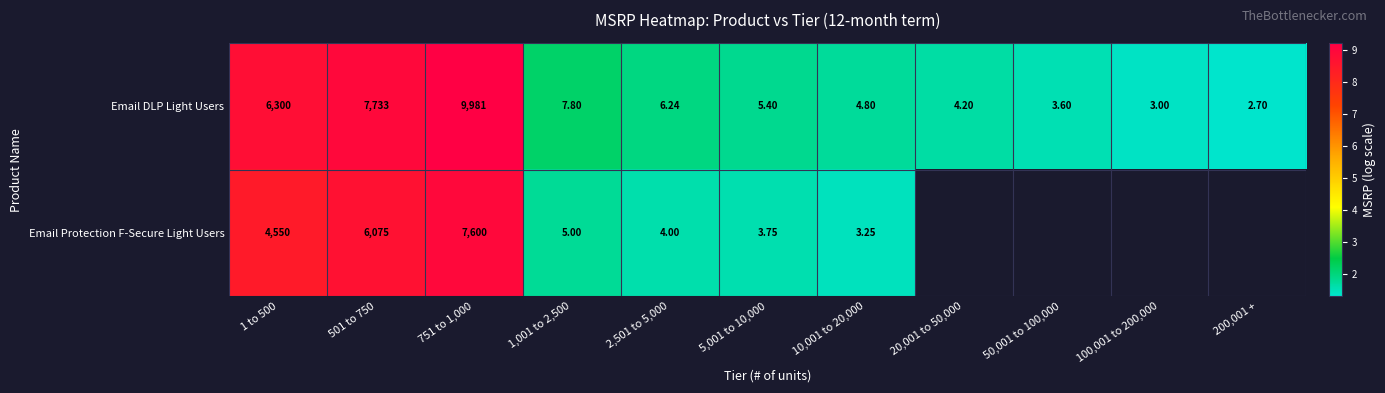

Rank the series at 1 to 500 from lowest to highest value.

Email Protection F-Secure Light Users, Email DLP Light Users